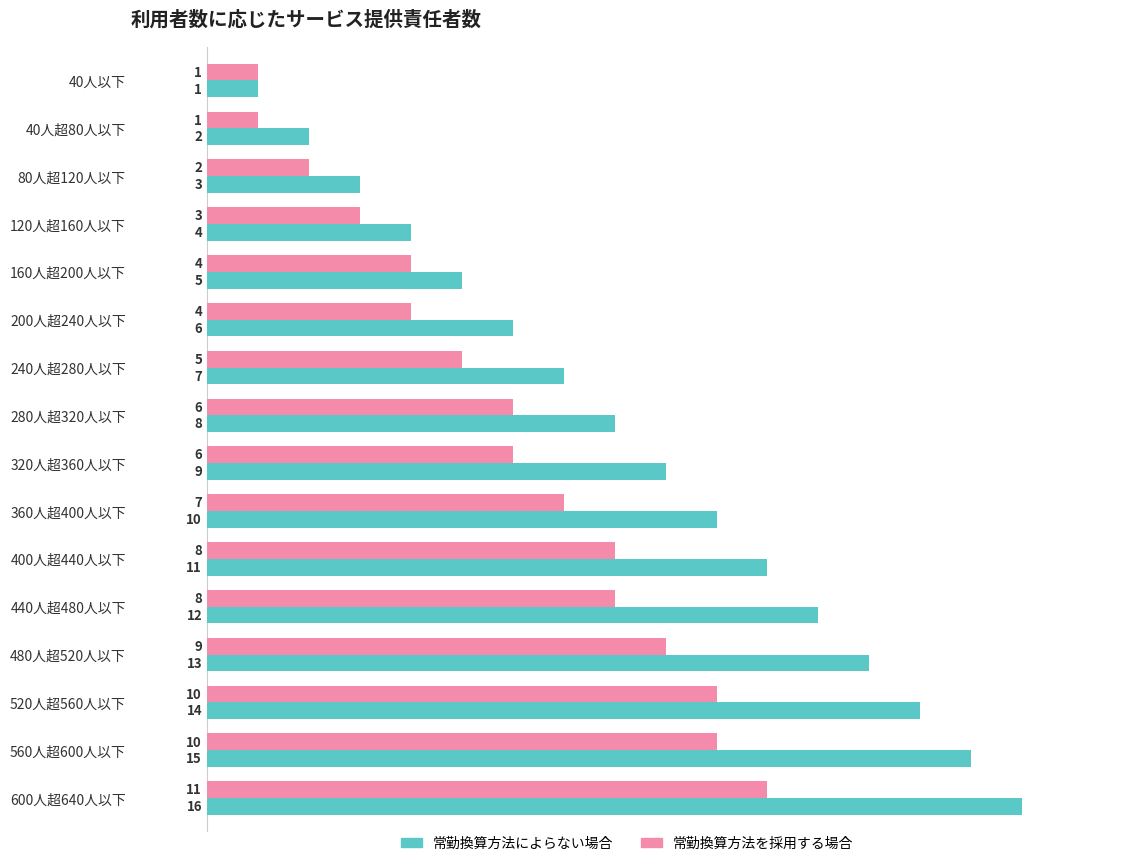

True or false: 常勤換算方法を採用する場合 has a value of 1 at 40人以下.

True